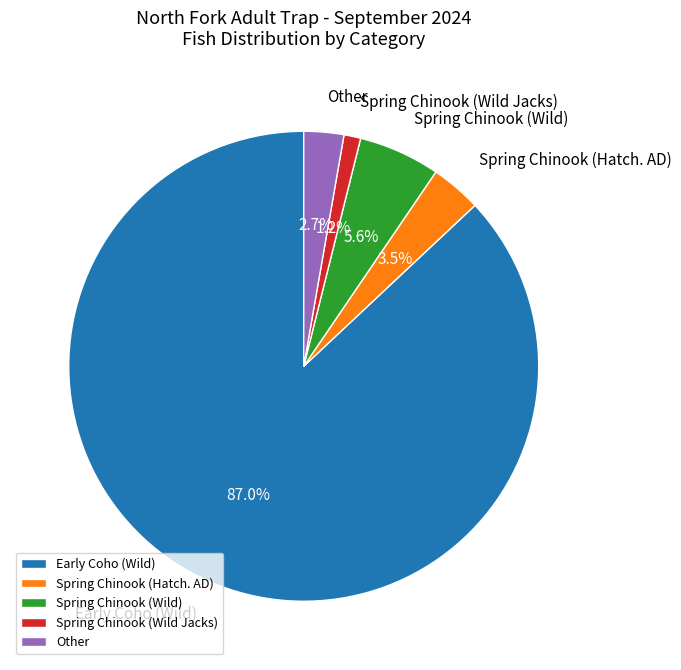

Rank the categories by value from lowest to highest.

Spring Chinook (Wild Jacks), Other, Spring Chinook (Hatch. AD), Spring Chinook (Wild), Early Coho (Wild)